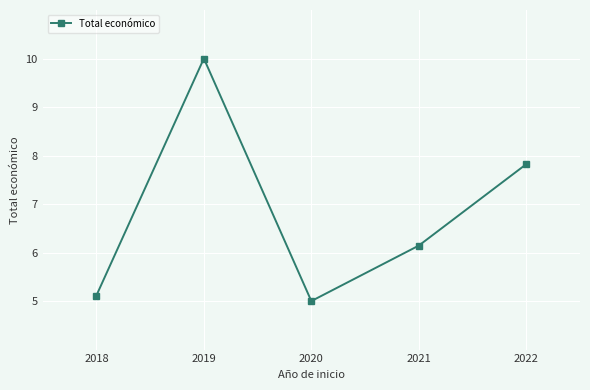

What is the minimum value shown in the chart?

5.0